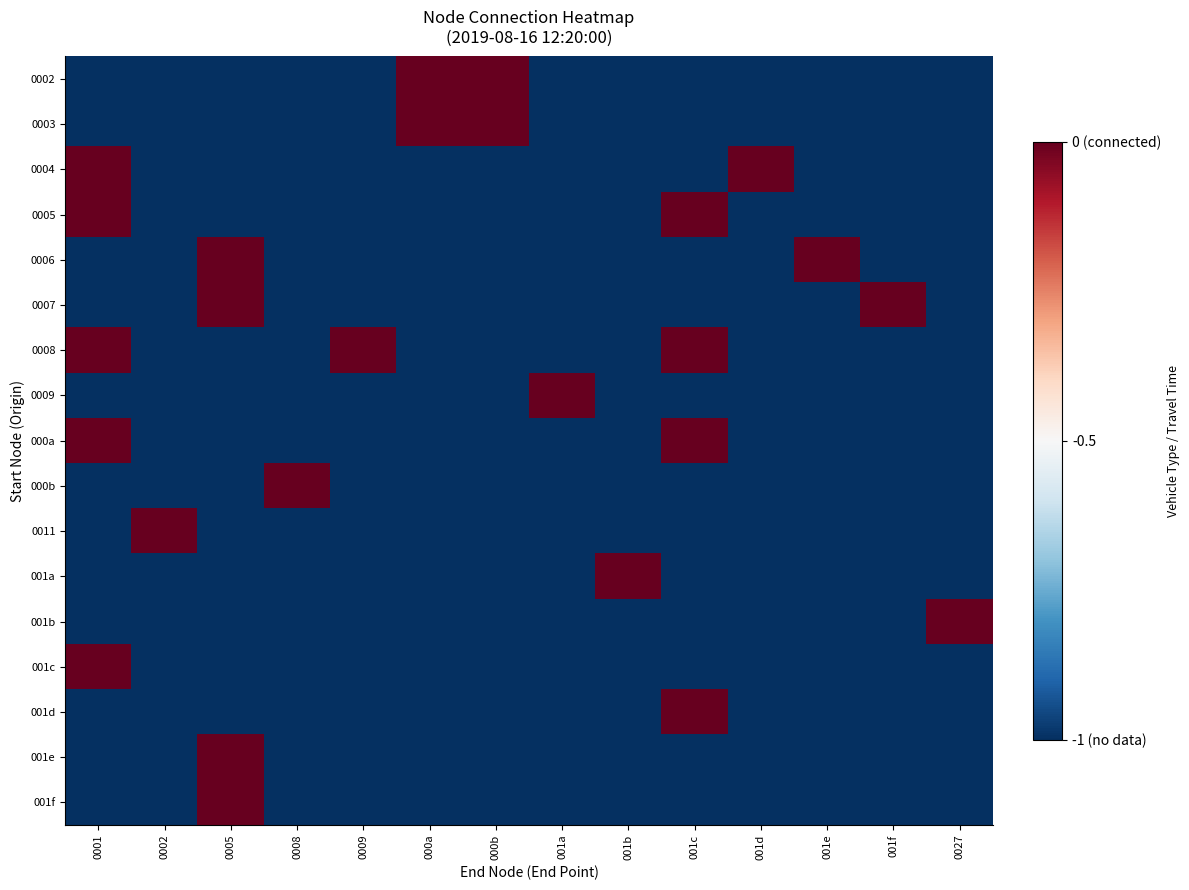

What is the minimum value shown in the chart?

-1